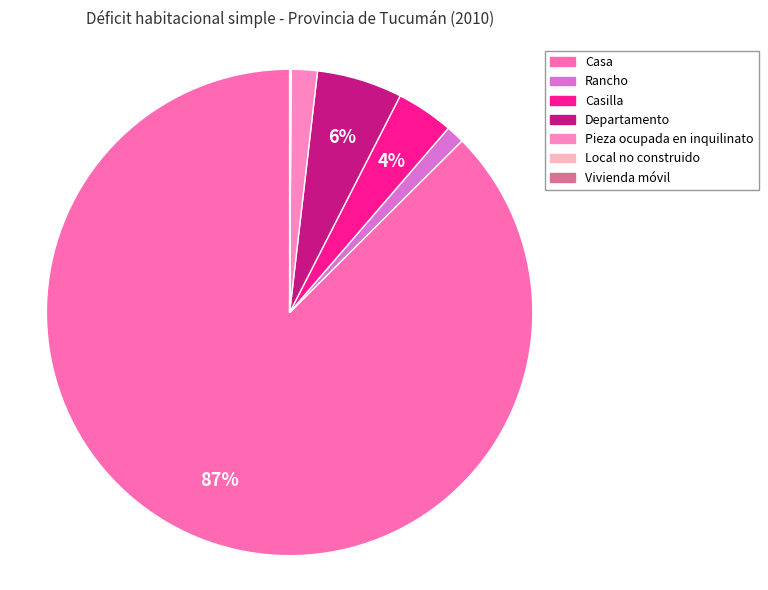

Approximately how many times larger is the value at Pieza ocupada en inquilinato compared to Vivienda móvil?

40.6